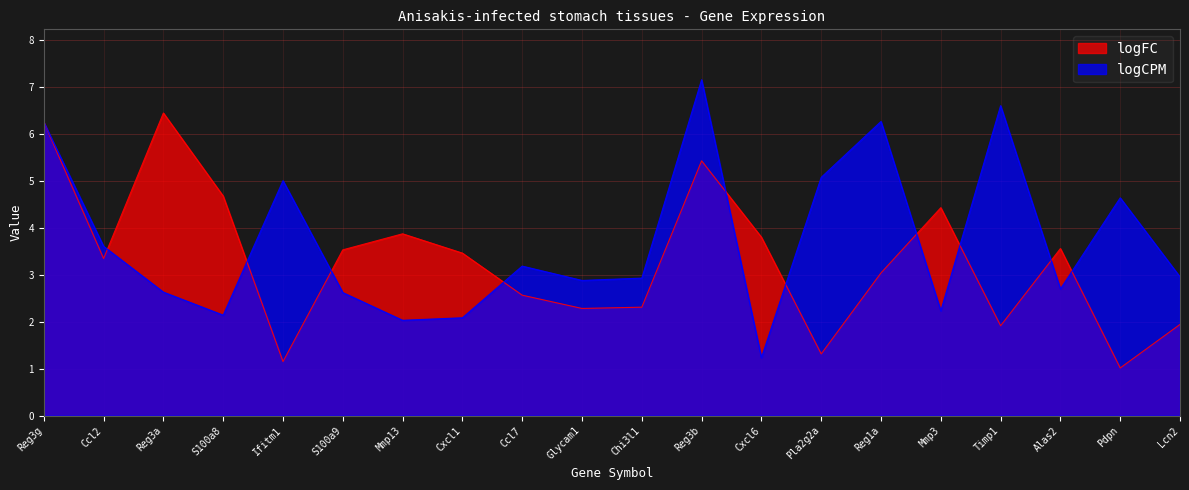

Reading left to right, what are all the values shown in this chart?

logFC: 6.3	3.3	6.4	4.7	1.2	3.5	3.9	3.5	2.6	2.3	2.3	5.4	3.8	1.3	3.0	4.4	1.9	3.6	1.0	1.9
logCPM: 6.3	3.6	2.6	2.1	5.0	2.6	2.0	2.1	3.2	2.9	2.9	7.2	1.2	5.1	6.3	2.2	6.6	2.7	4.6	3.0